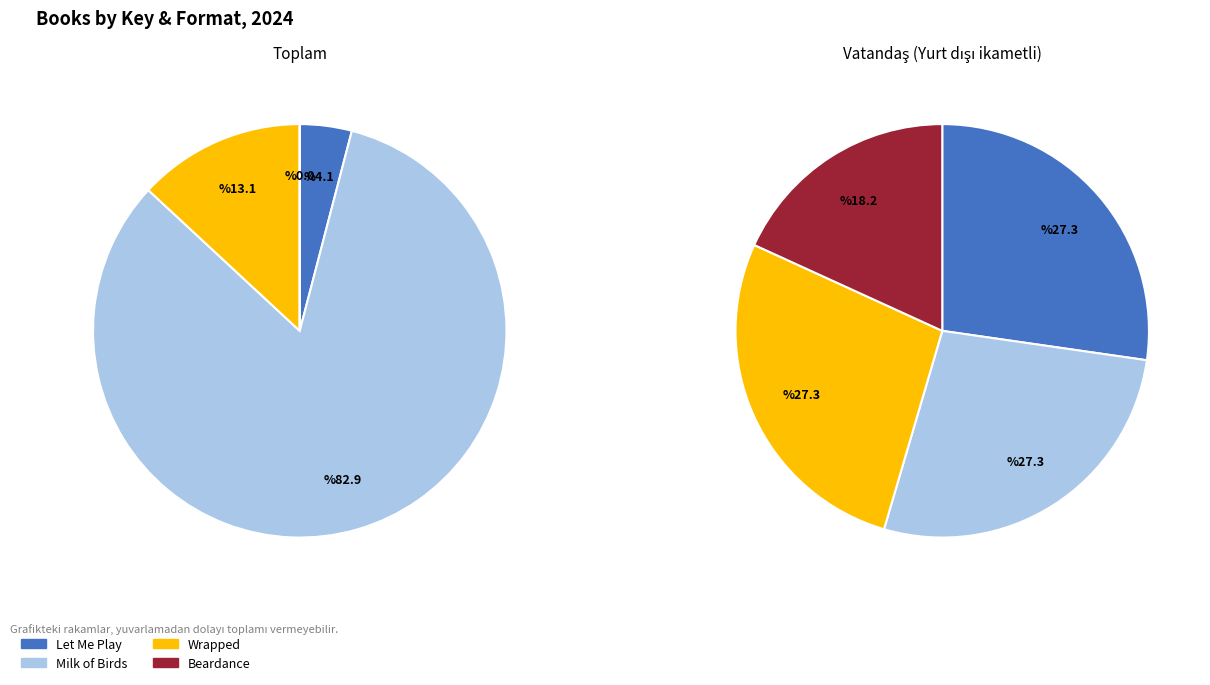

To the nearest percent, what percentage of the pie is Milk of Birds?

83%